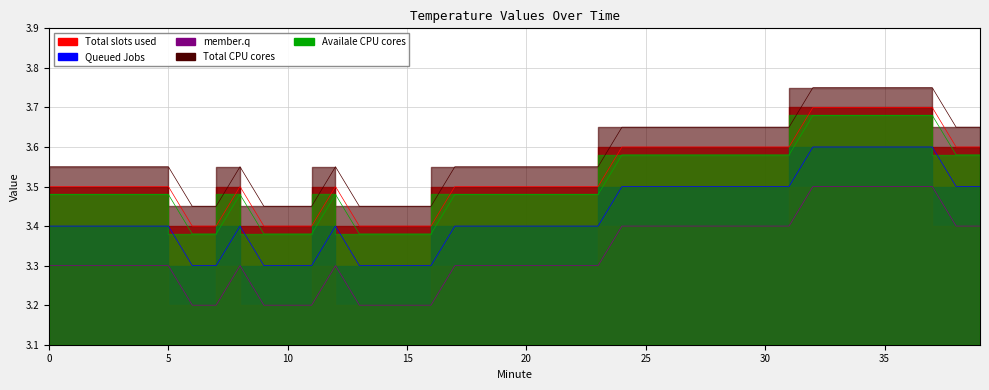

What value does the member.q series have at 7?

3.2